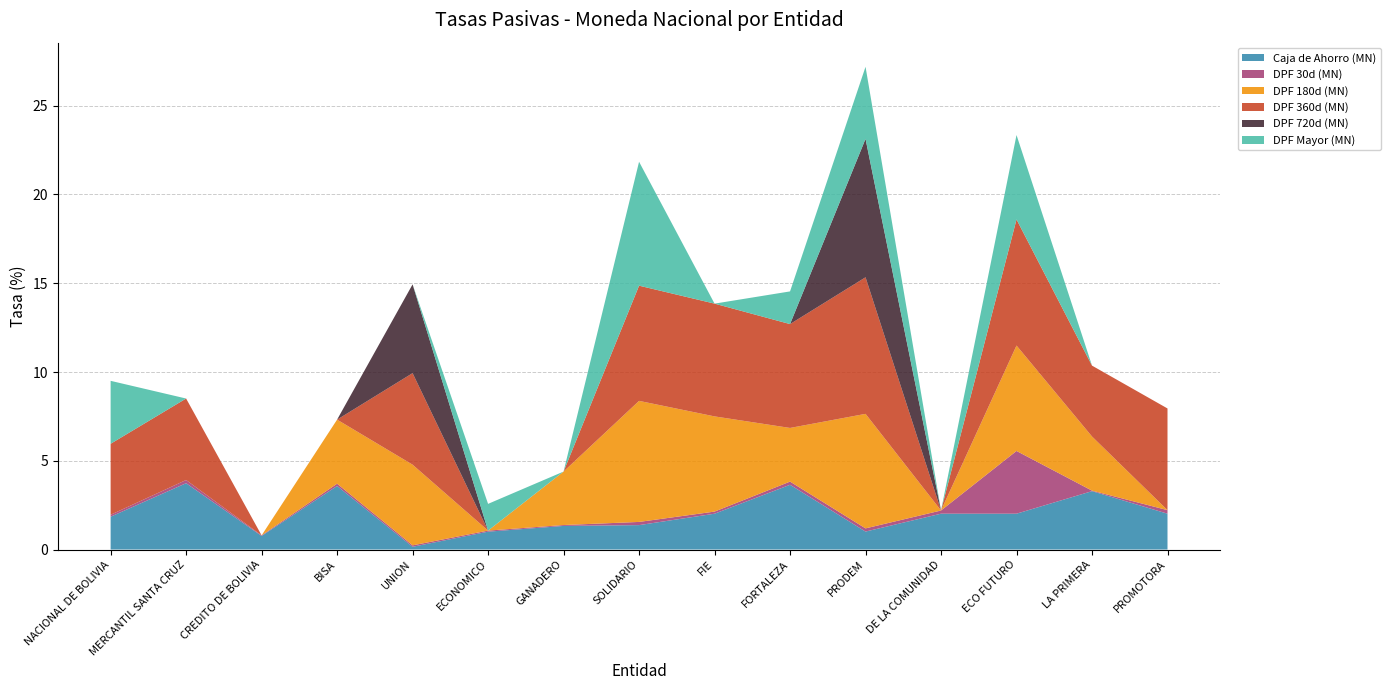

Reading left to right, list all the values displayed in this chart.

Caja de Ahorro (MN): 1.8	3.7	0.8	3.6	0.2	1.0	1.3	1.4	2.0	3.6	1.0	2.0	2.0	3.3	2.0
DPF 30d (MN): 0.1	0.2	0.0	0.1	0.1	0.1	0.1	0.2	0.1	0.2	0.2	0.2	3.5	0.0	0.2
DPF 180d (MN): 0.0	0.0	0.0	3.6	4.5	0.0	3.0	6.8	5.4	3.0	6.5	0.0	5.9	3.0	0.0
DPF 360d (MN): 4.0	4.6	0.0	0.0	5.2	0.0	0.0	6.5	6.4	5.9	7.7	0.0	7.1	4.0	5.7
DPF 720d (MN): 0.0	0.0	0.0	0.0	5.0	0.0	0.0	0.0	0.0	0.0	7.8	0.0	0.0	0.0	0.0
DPF Mayor (MN): 3.5	0.0	0.0	0.0	0.0	1.5	0.0	7.0	0.0	1.8	4.1	0.0	4.8	0.0	0.0